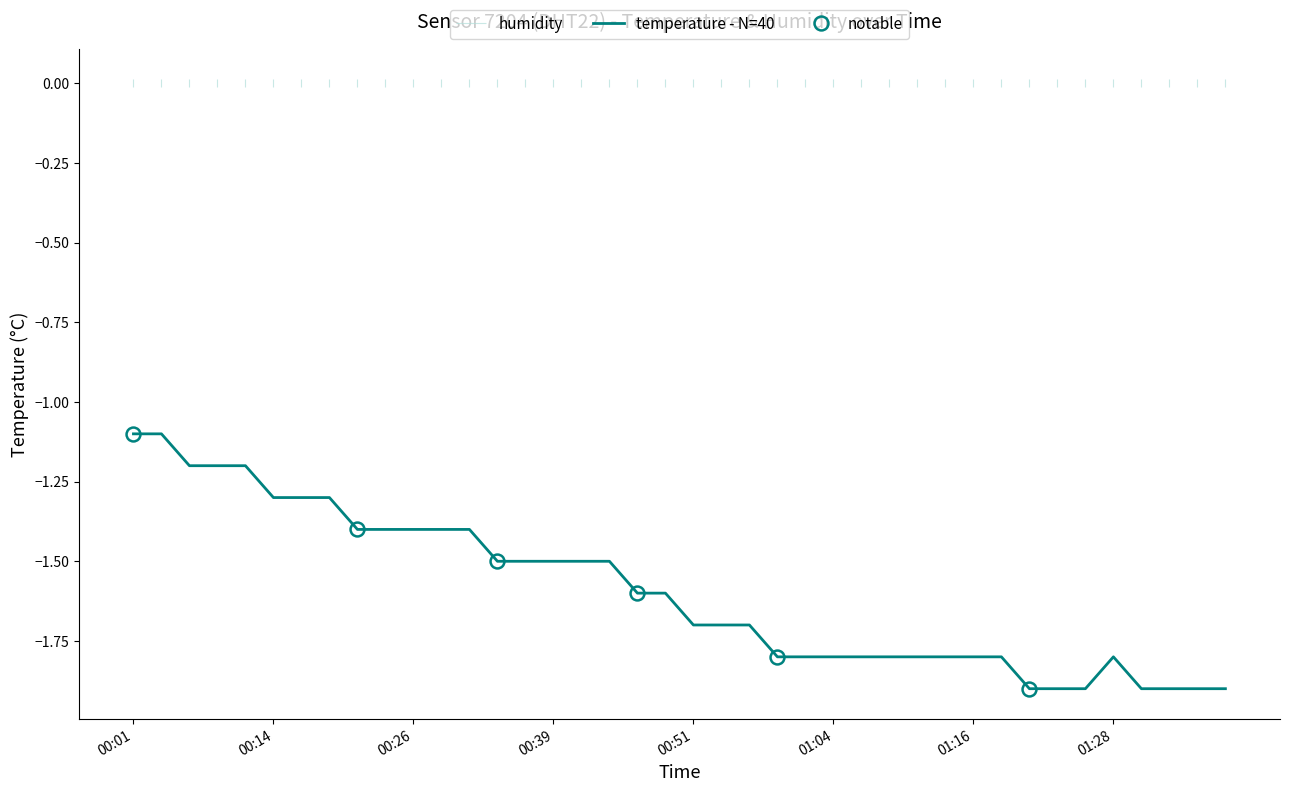

How many distinct data groups are displayed?

1